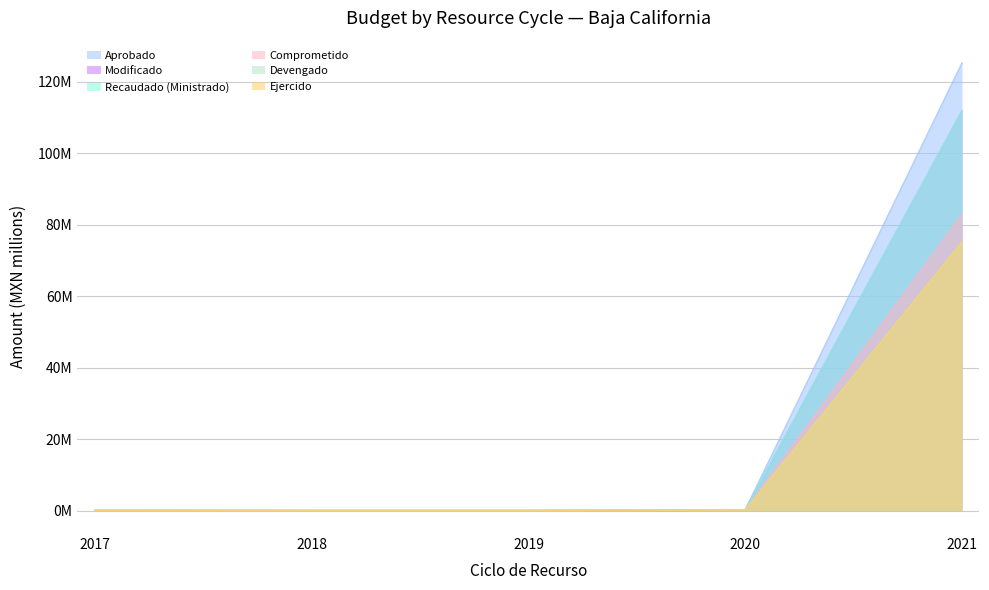

True or false: Devengado has a value of 75.2 at 2021.

True